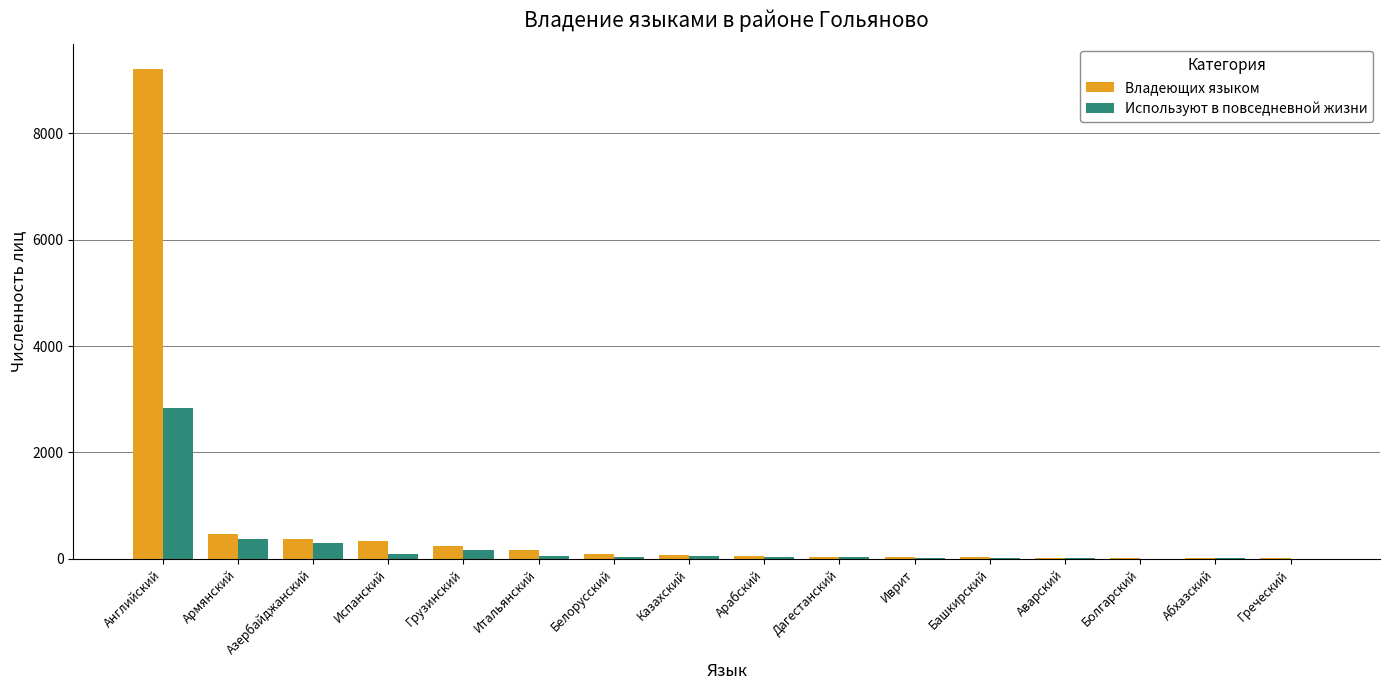

What is the sum of all Владеющих языком values?

11196